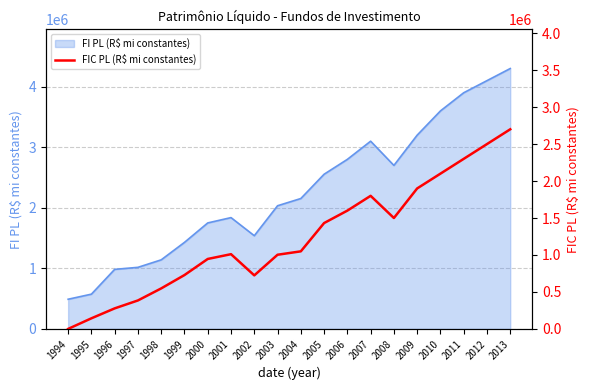

What is the lowest value of the FI PL (R$ mi constantes) series?

490012.7